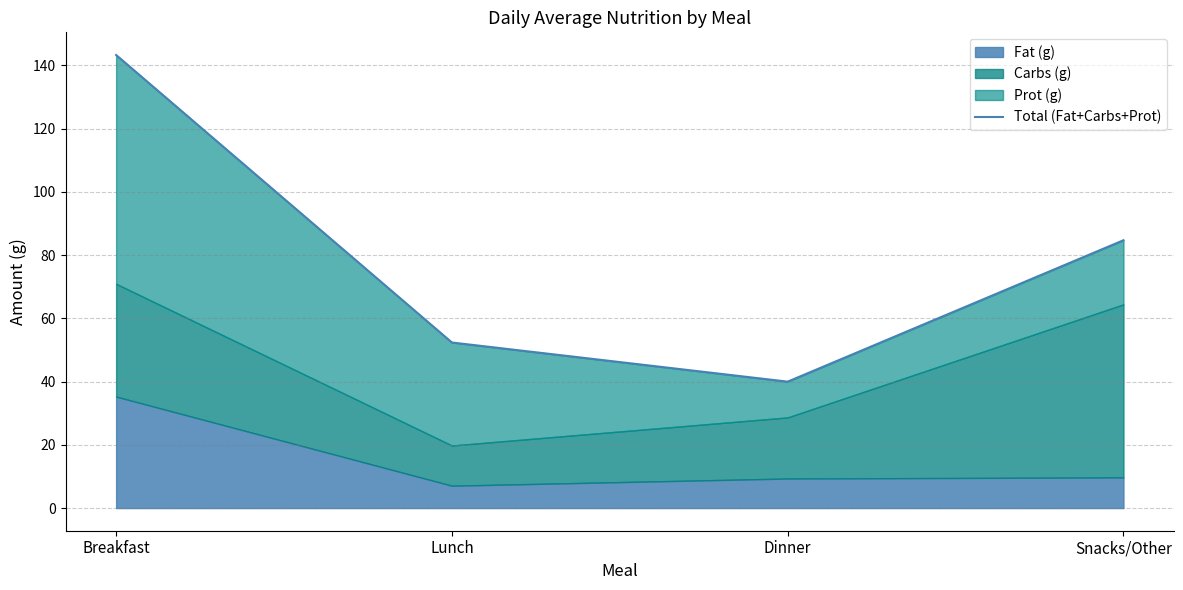

How many lines are shown in the chart?

1